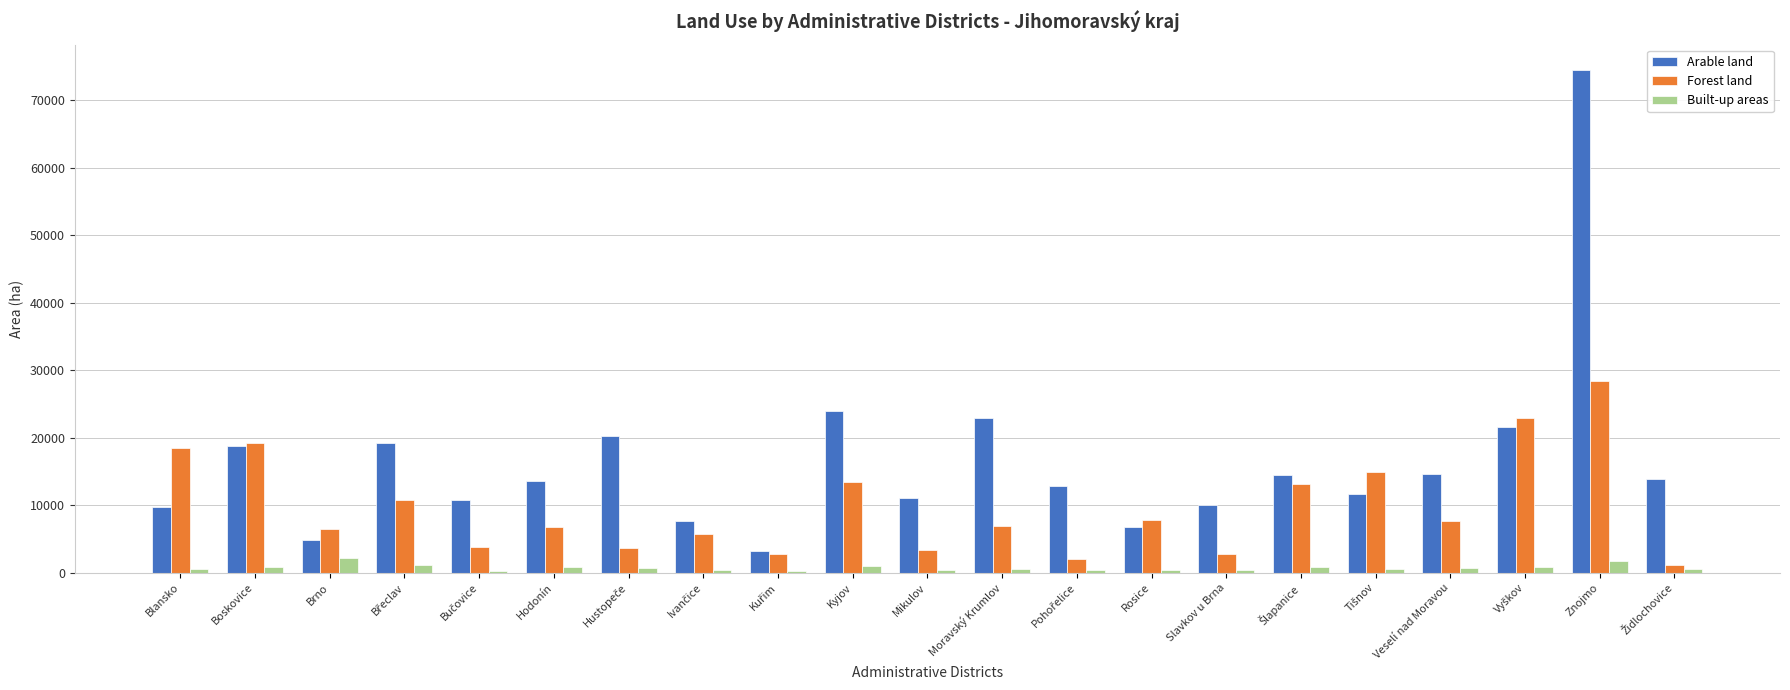

What are all the series names shown in the legend?

Arable land, Forest land, Built-up areas